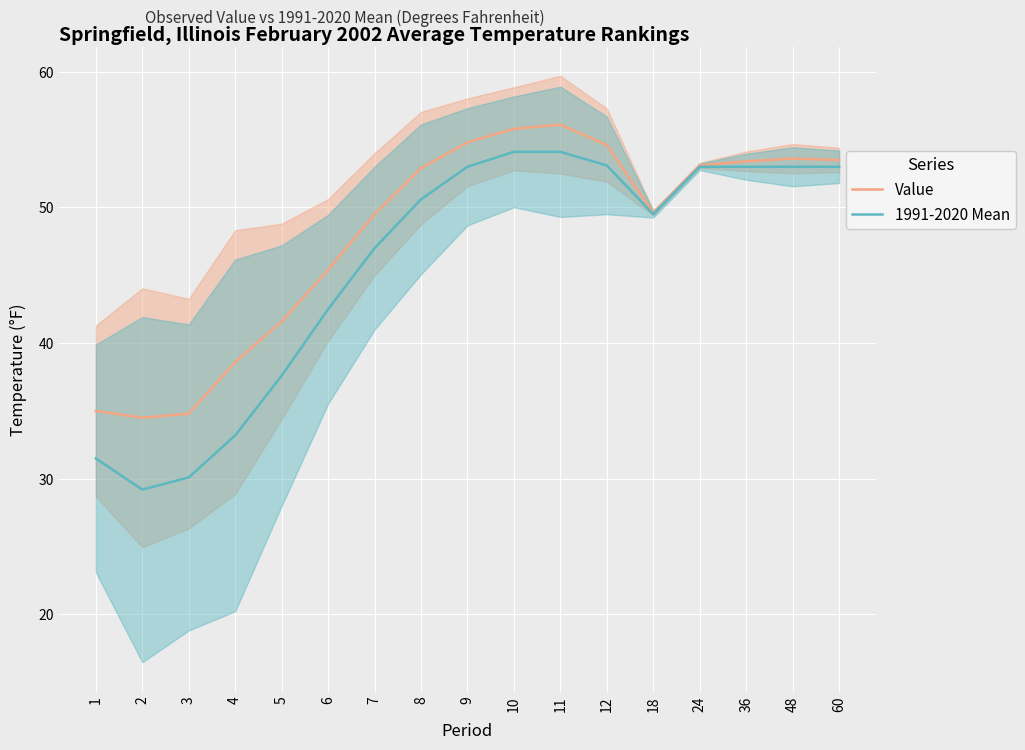

How many values in the 1991-2020 Mean series exceed 50?

9